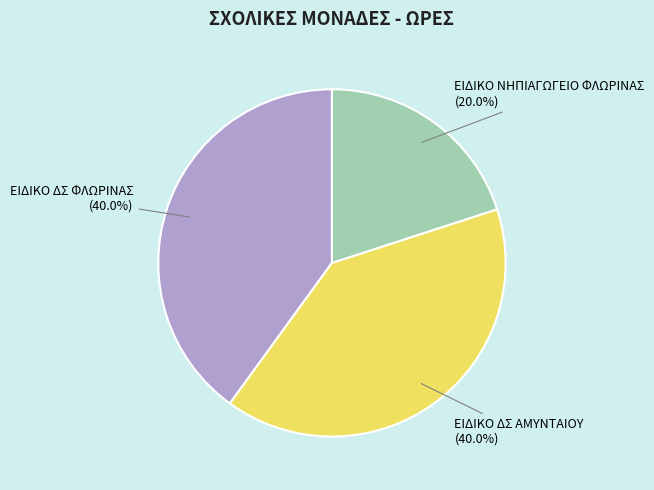

How many segments does this pie chart have?

3